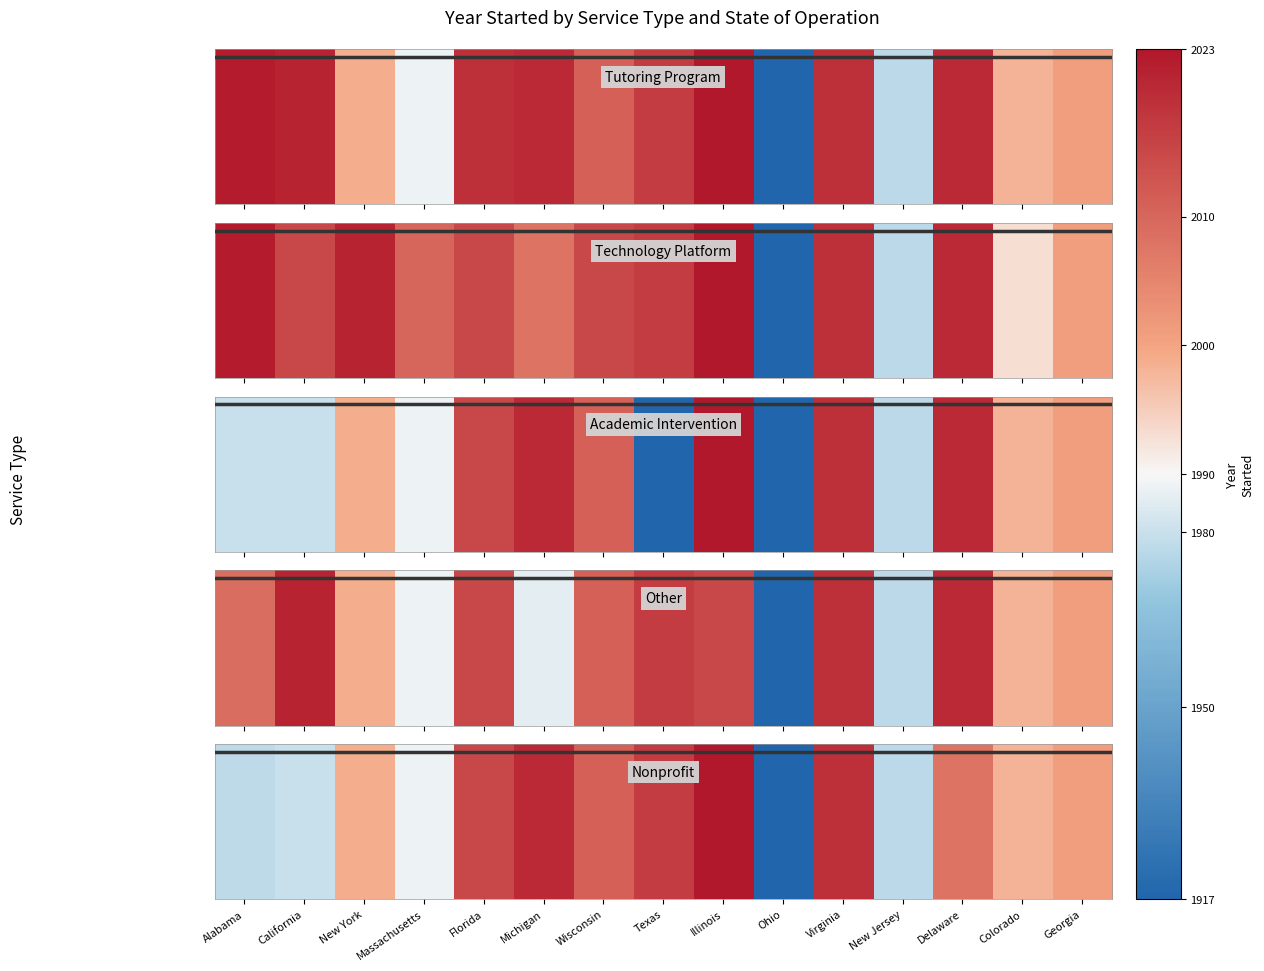

At which category does the chart reach its minimum across all series?

Ohio